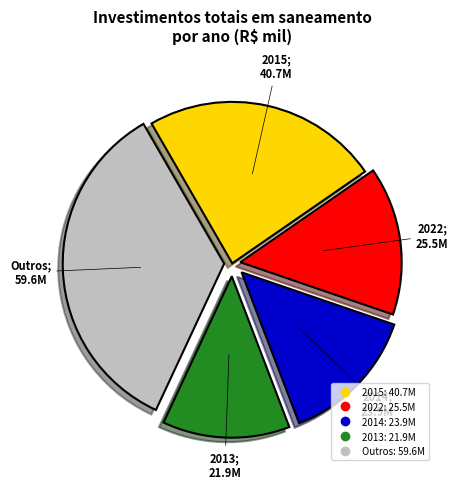

Is there a majority slice in this chart?

No